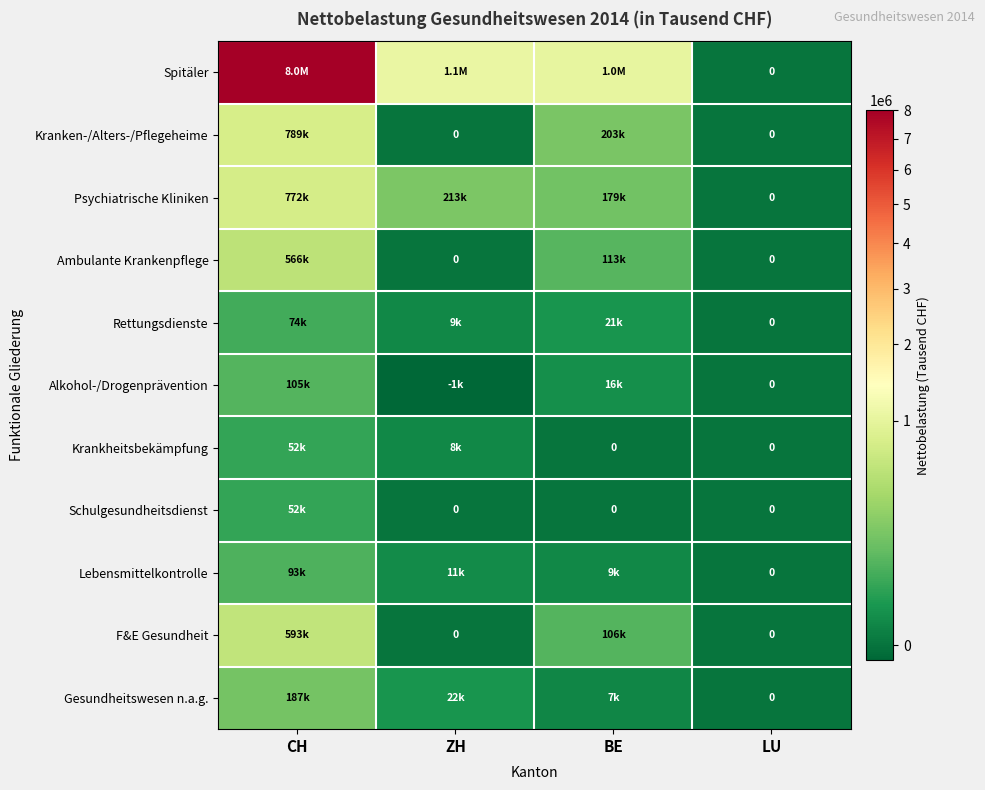

Which series has the widest spread of values?

Spitäler